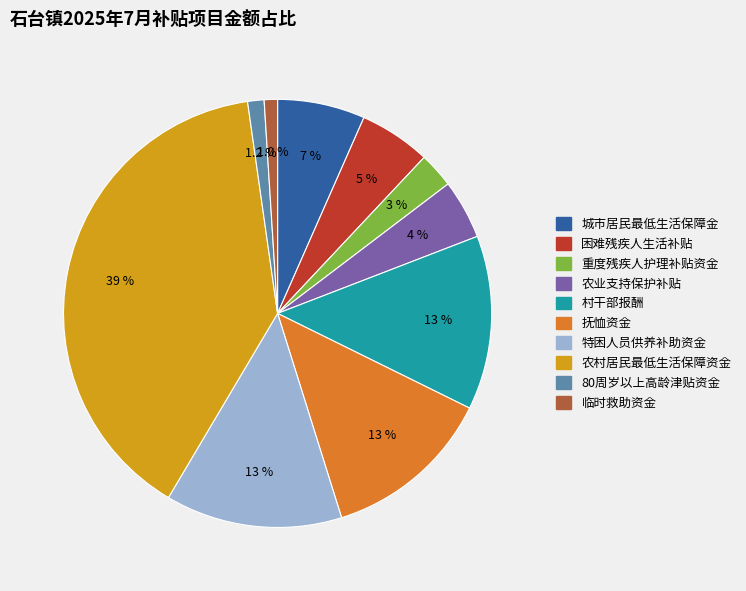

The 抚恤资金 slice represents 13% of the pie. True or false?

True